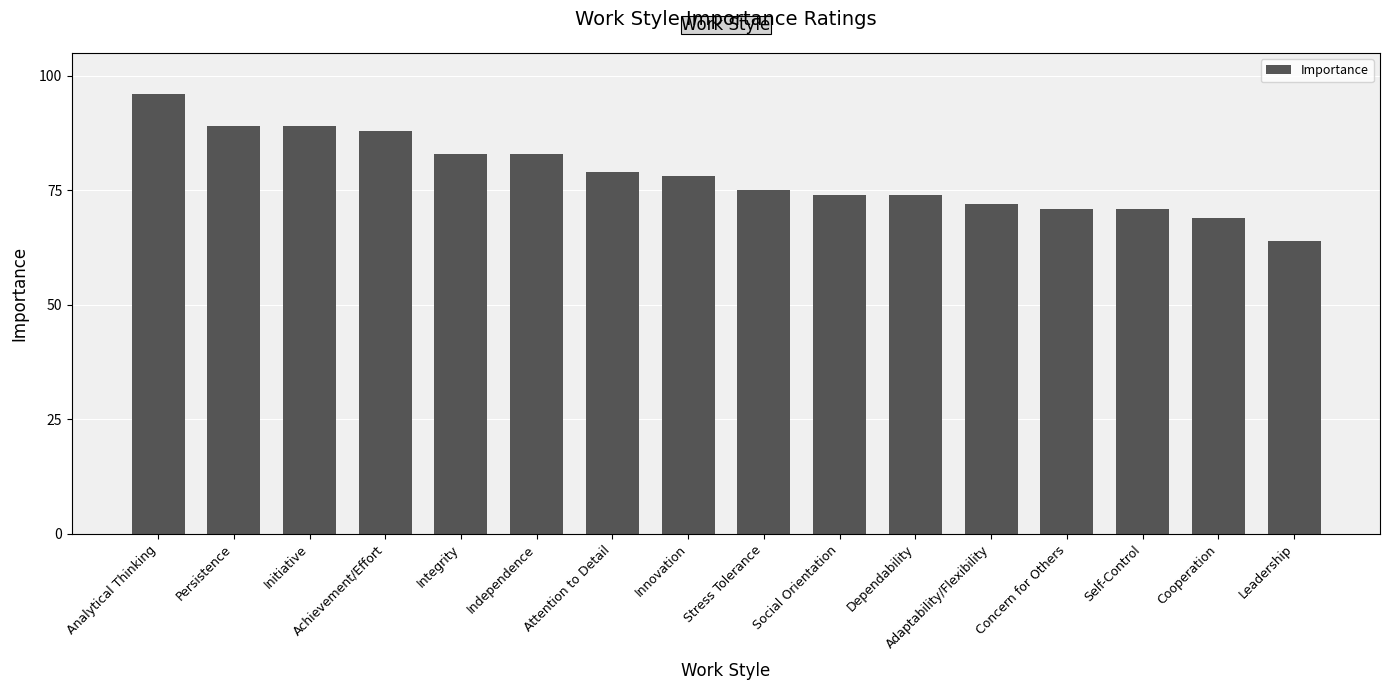

Approximately how many times larger is the value at Leadership compared to Achievement/Effort?

0.7